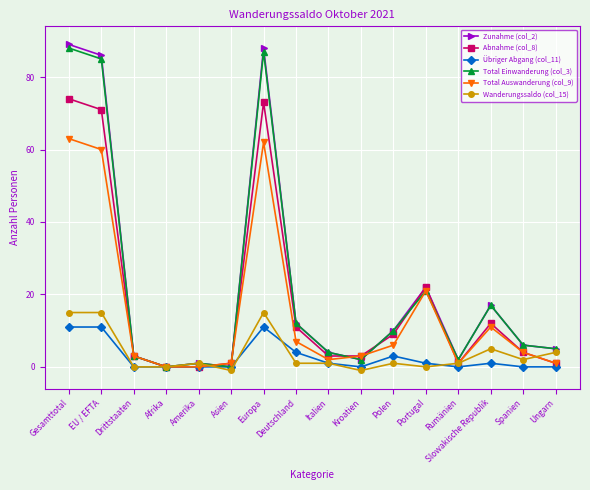

How many values in the Zunahme (col_2) series are below 6?

8